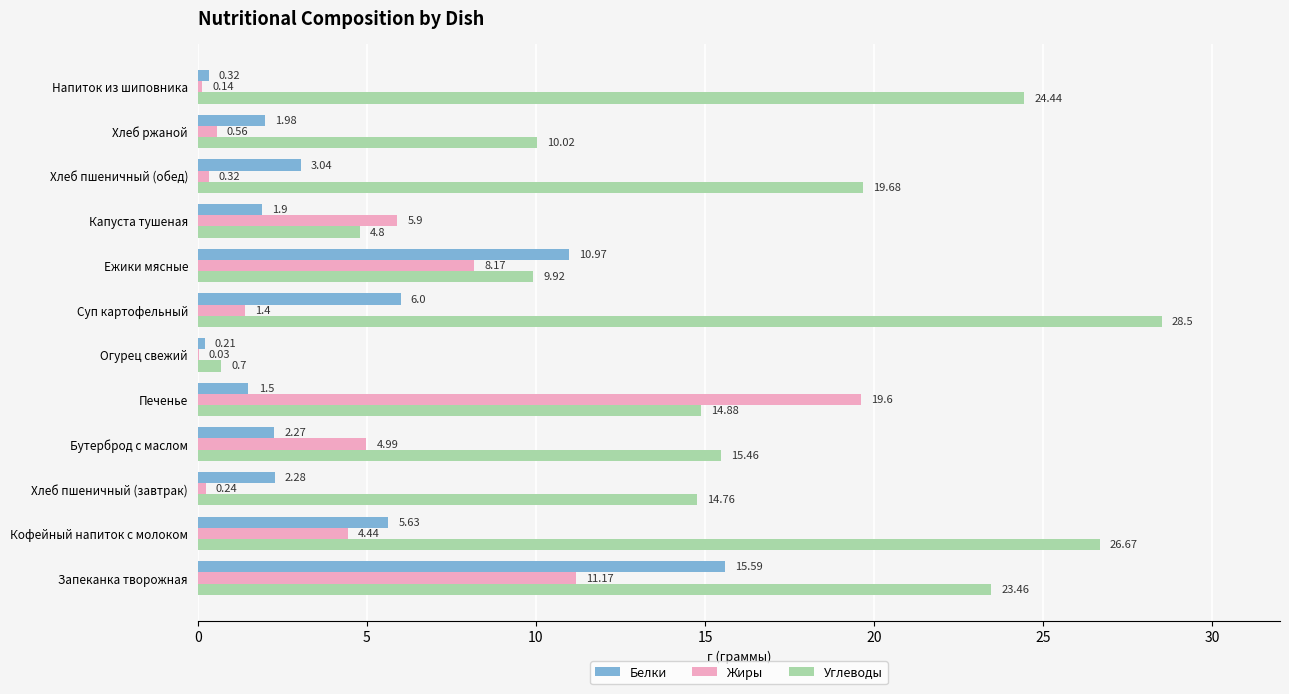

Which category has the highest value in the Жиры series?

Печенье